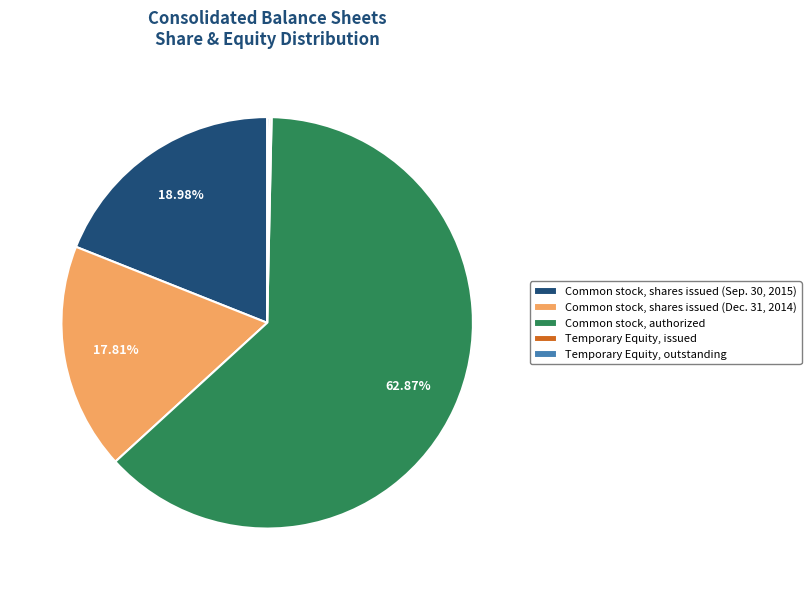

Does any single category account for the majority?

Yes